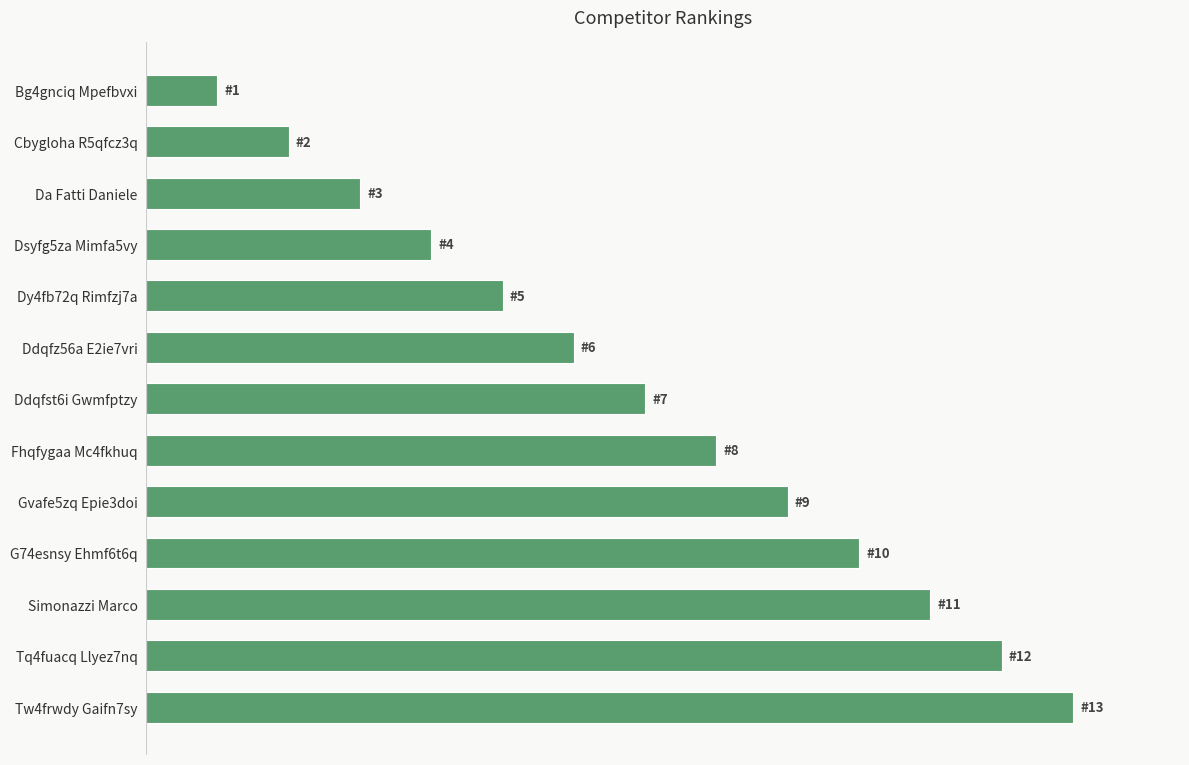

Does the chart contain any negative values?

No